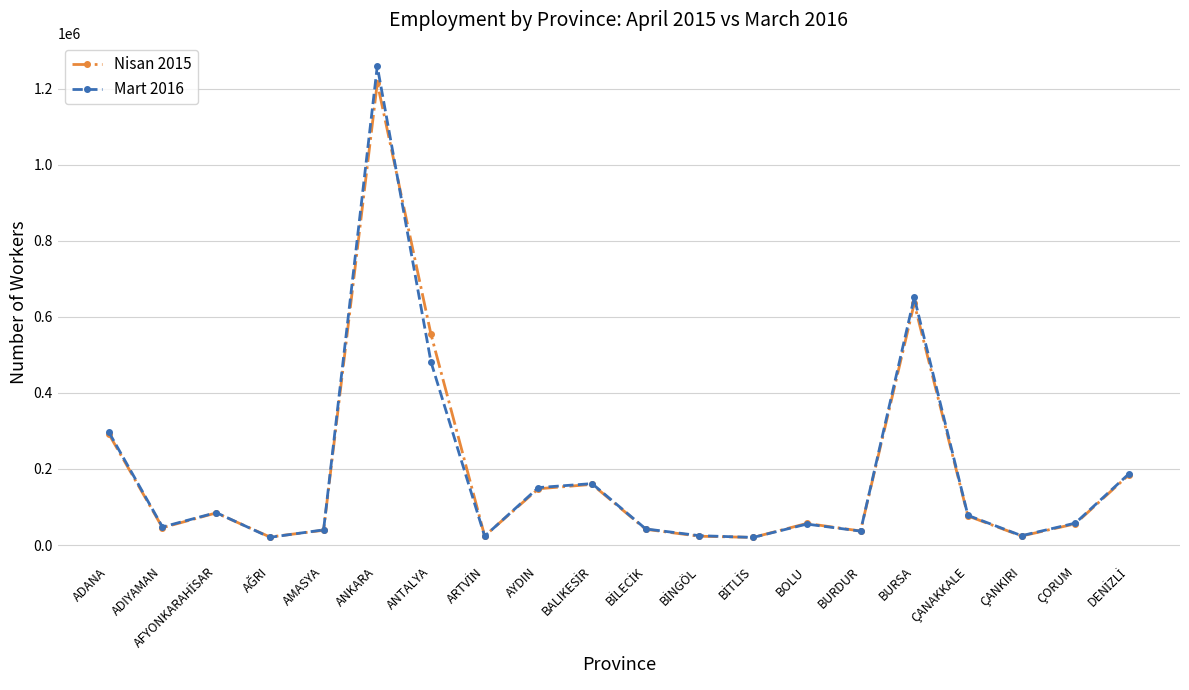

True or false: Mart 2016 has more than 0 interior local peaks.

True